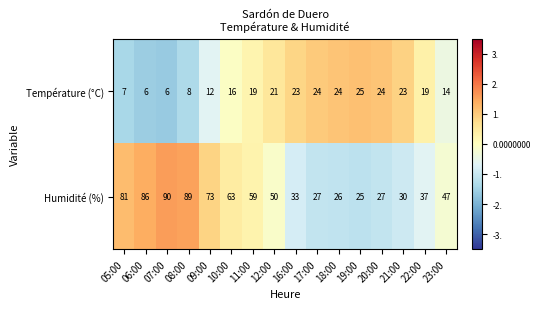

Which category has the highest value across all series?

07:00